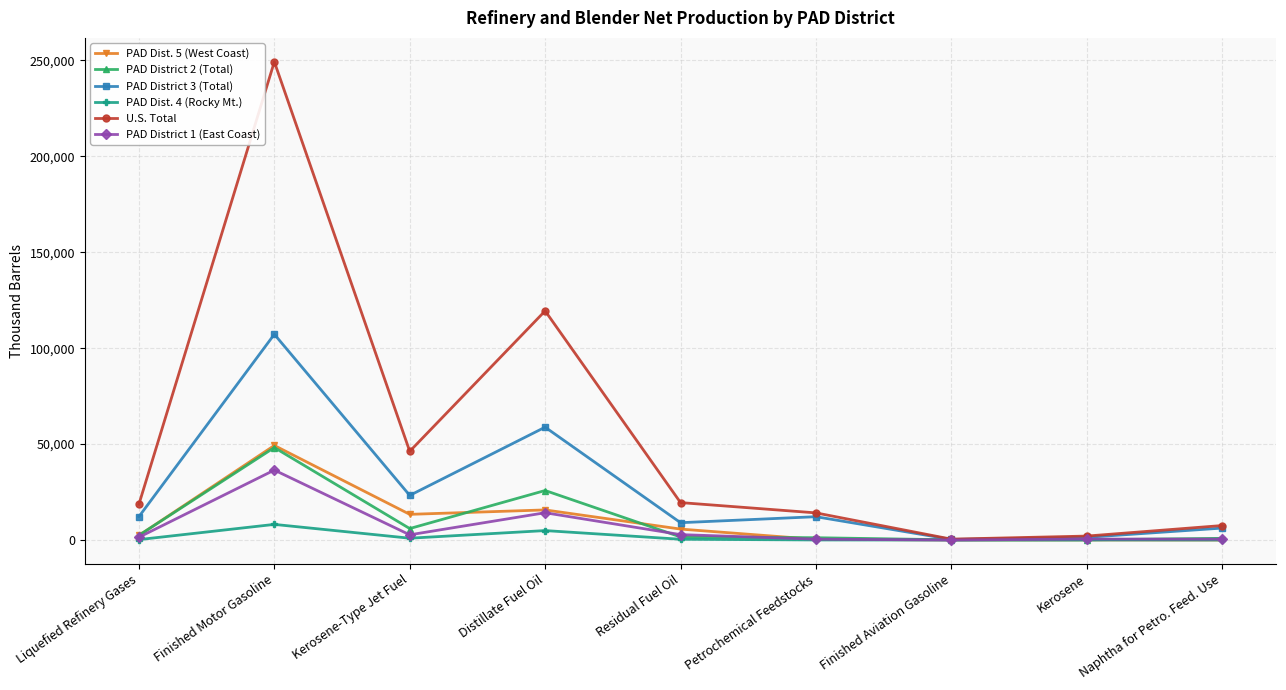

What is the greatest value displayed?

249253